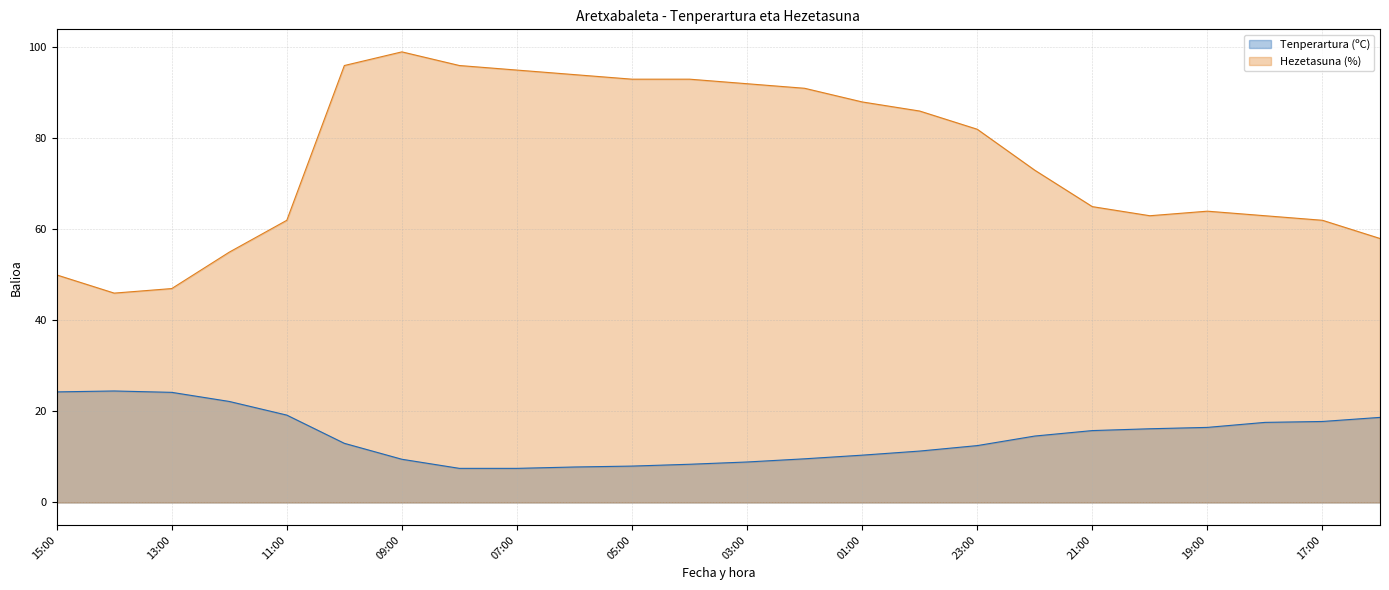

List the series in order of their overall mean, highest first.

Hezetasuna (%), Tenperartura (ºC)